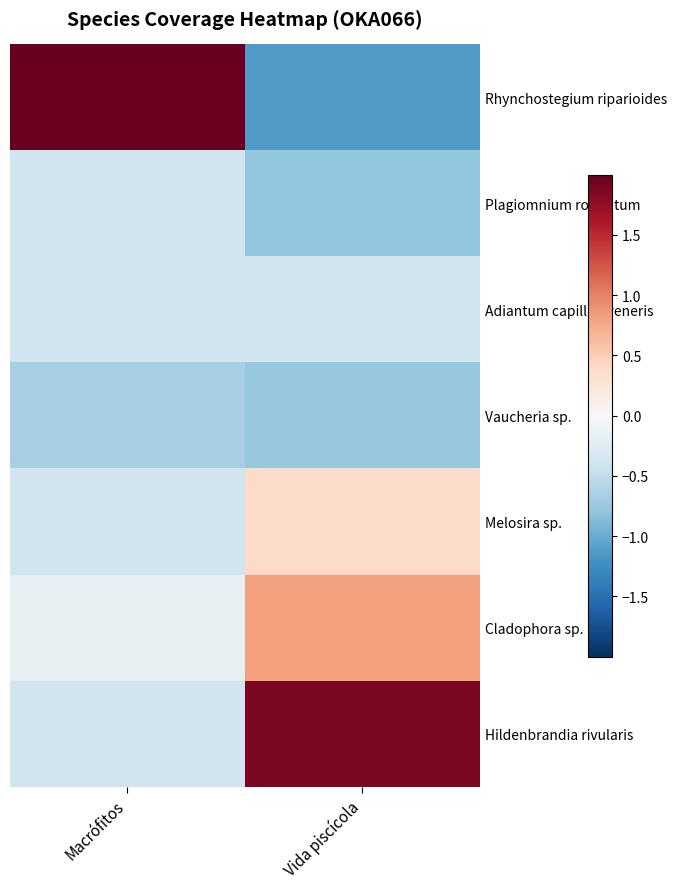

Which series has the largest range (max minus min)?

Rhynchostegium riparioides